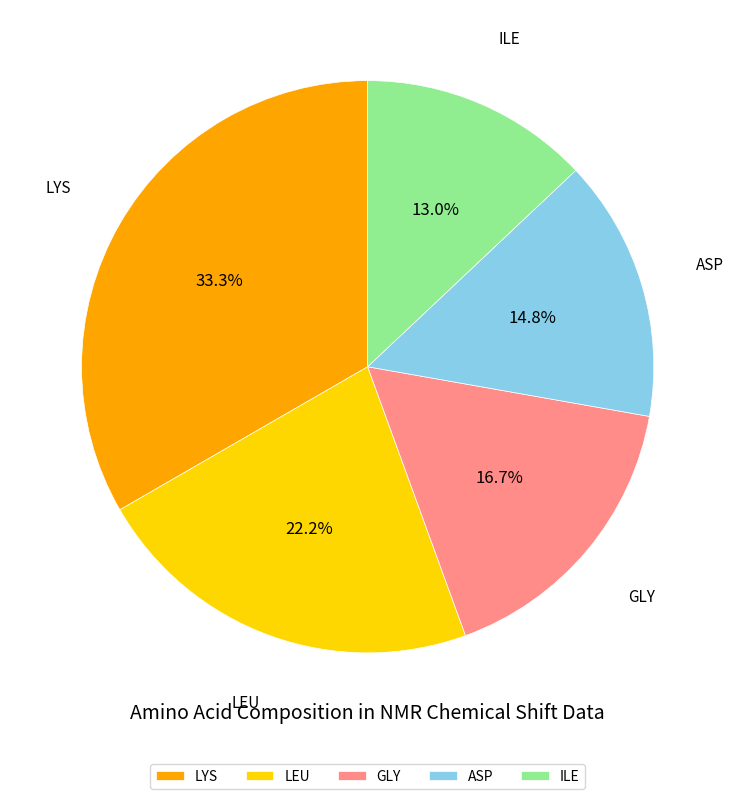

What percentage is the LYS slice, to the nearest percent?

33%